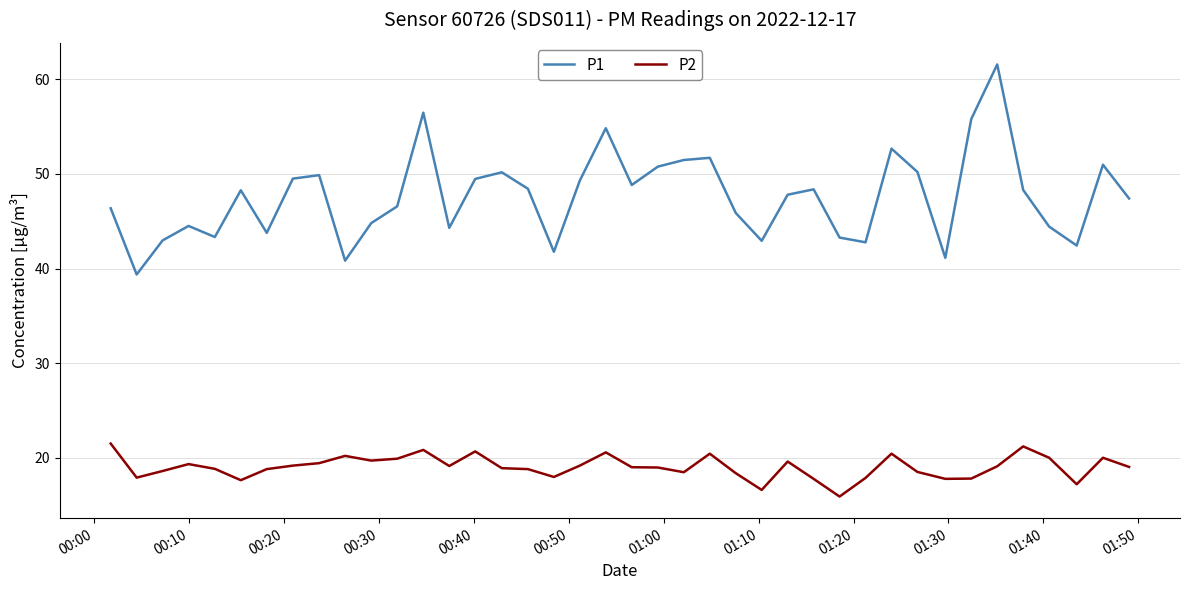

What is the difference between the maximum and minimum values in the P2 series?

5.6